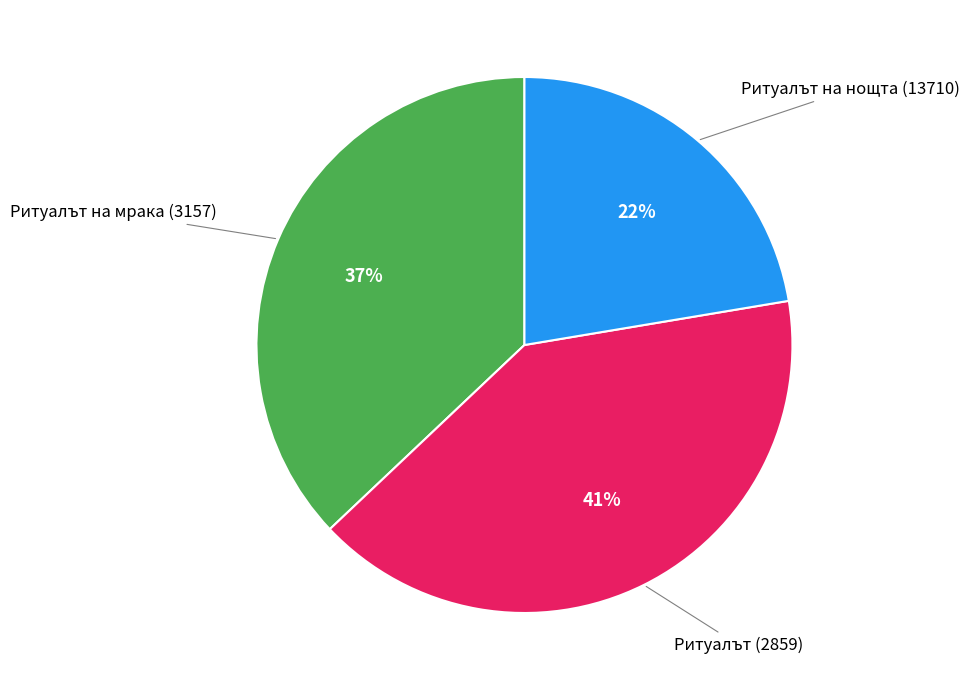

How many slices are in this pie chart?

3